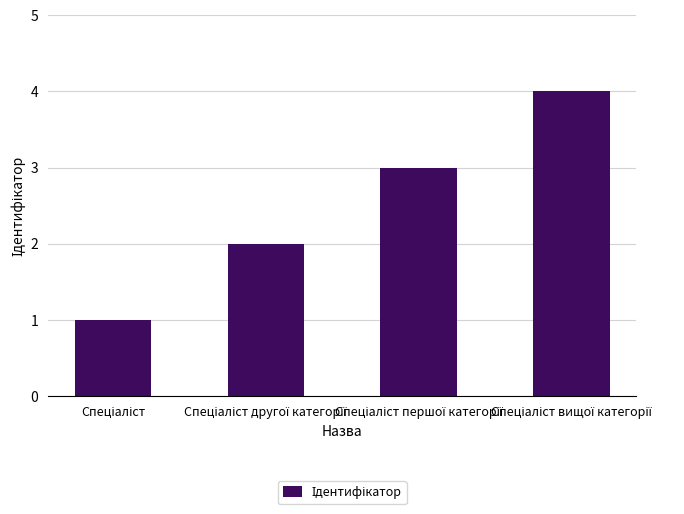

What is the sum of all values?

10